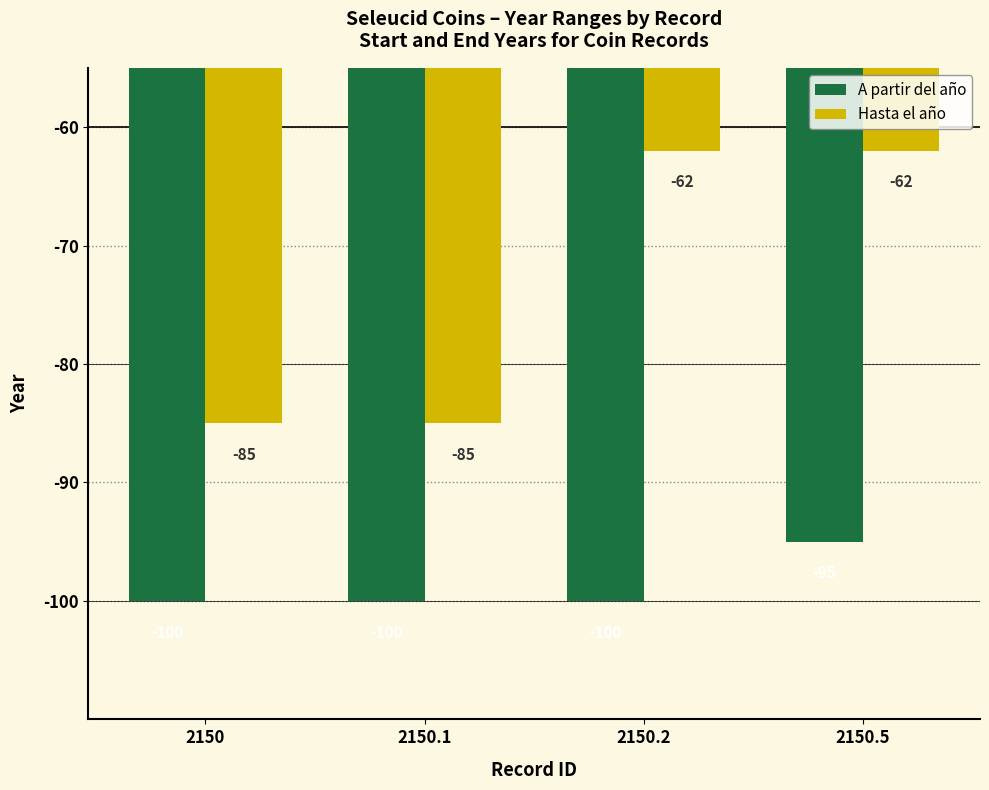

At which label does A partir del año reach its peak?

2150.5